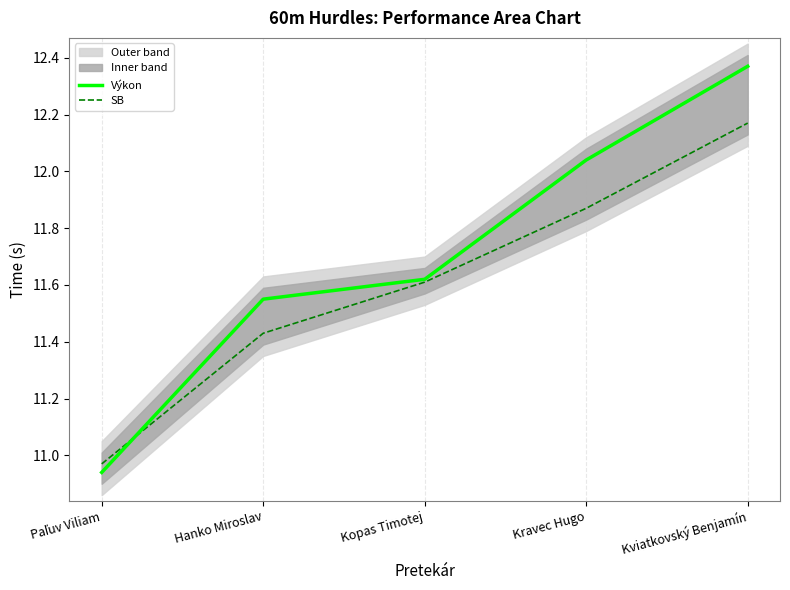

True or false: SB has a value of 7.4 at Kravec Hugo.

False